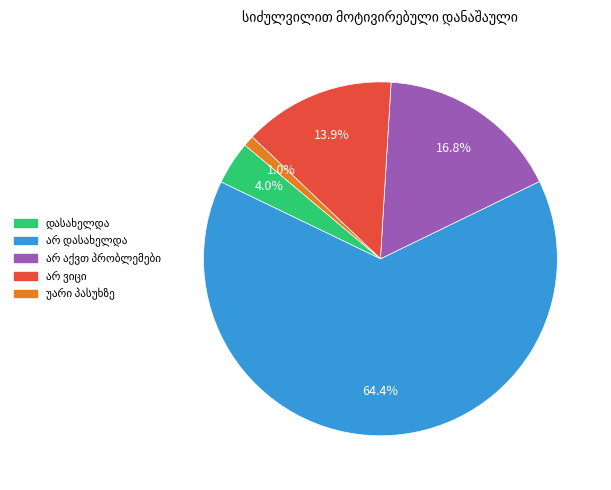

Is there any slice that represents more than half of the pie?

Yes